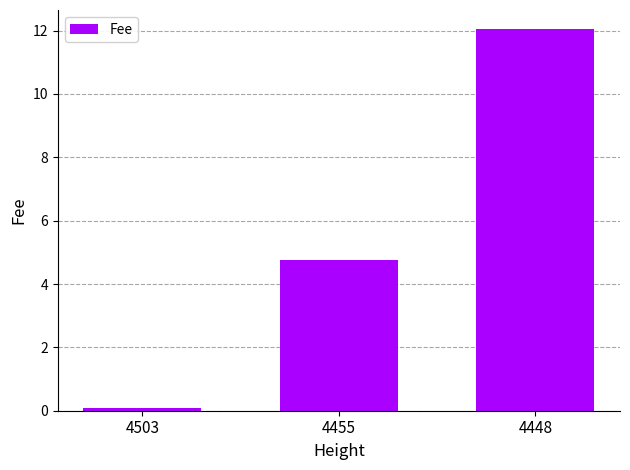

Are the bars horizontal?

No